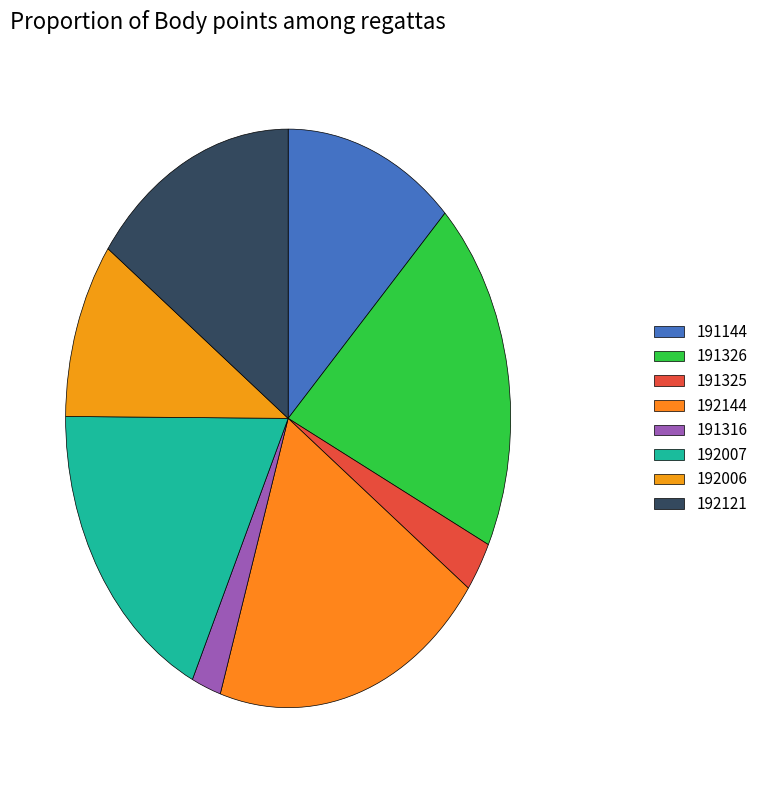

What percentage is the 192006 slice, to the nearest percent?

10%